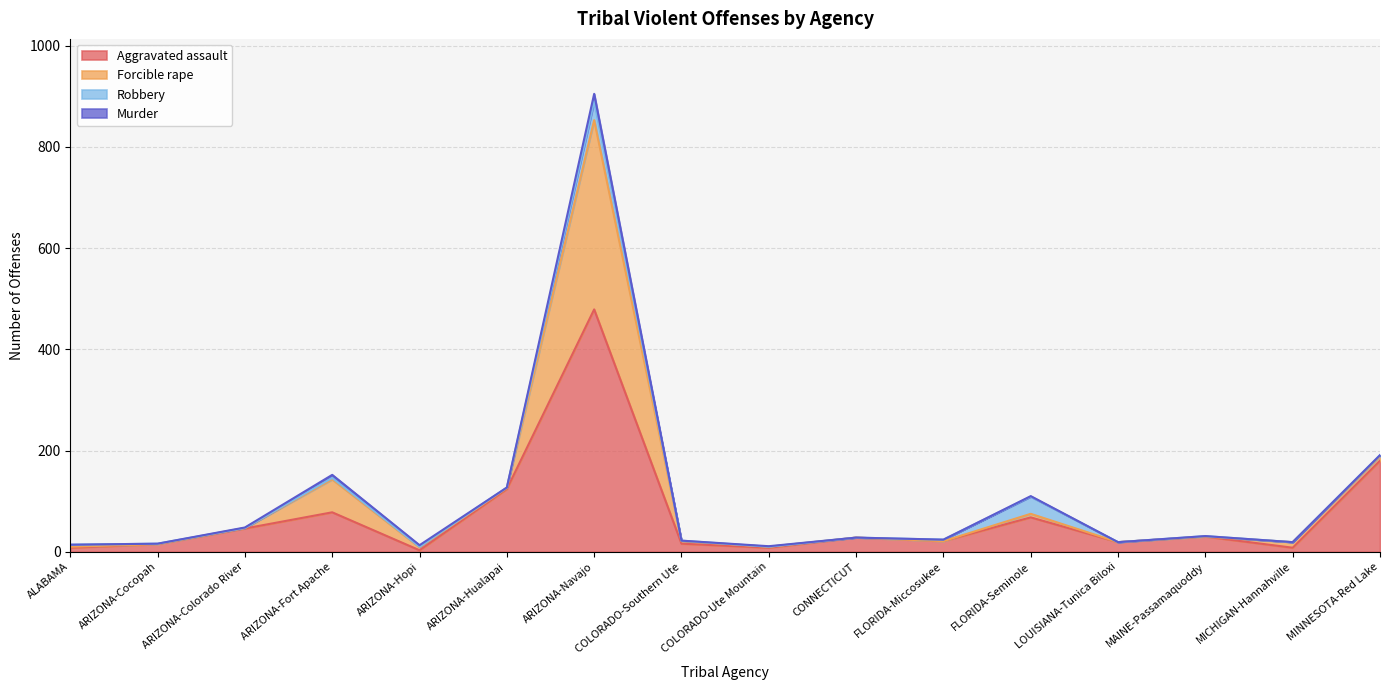

What position from the left is ARIZONA-Colorado River?

3